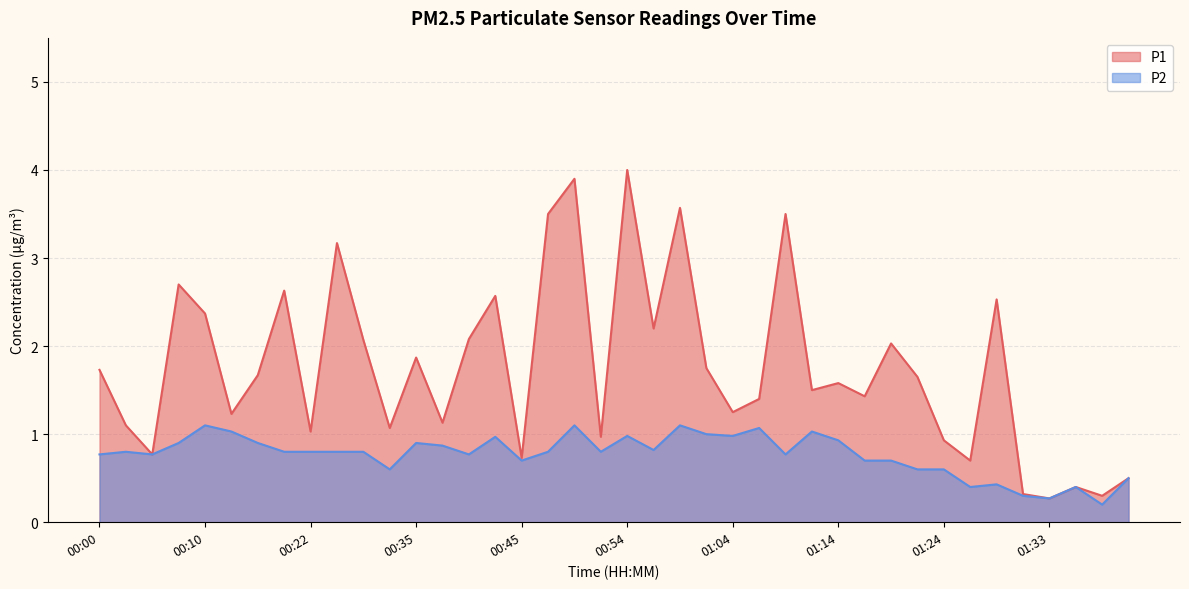

What is the label of the 34th point from the left?

01:26